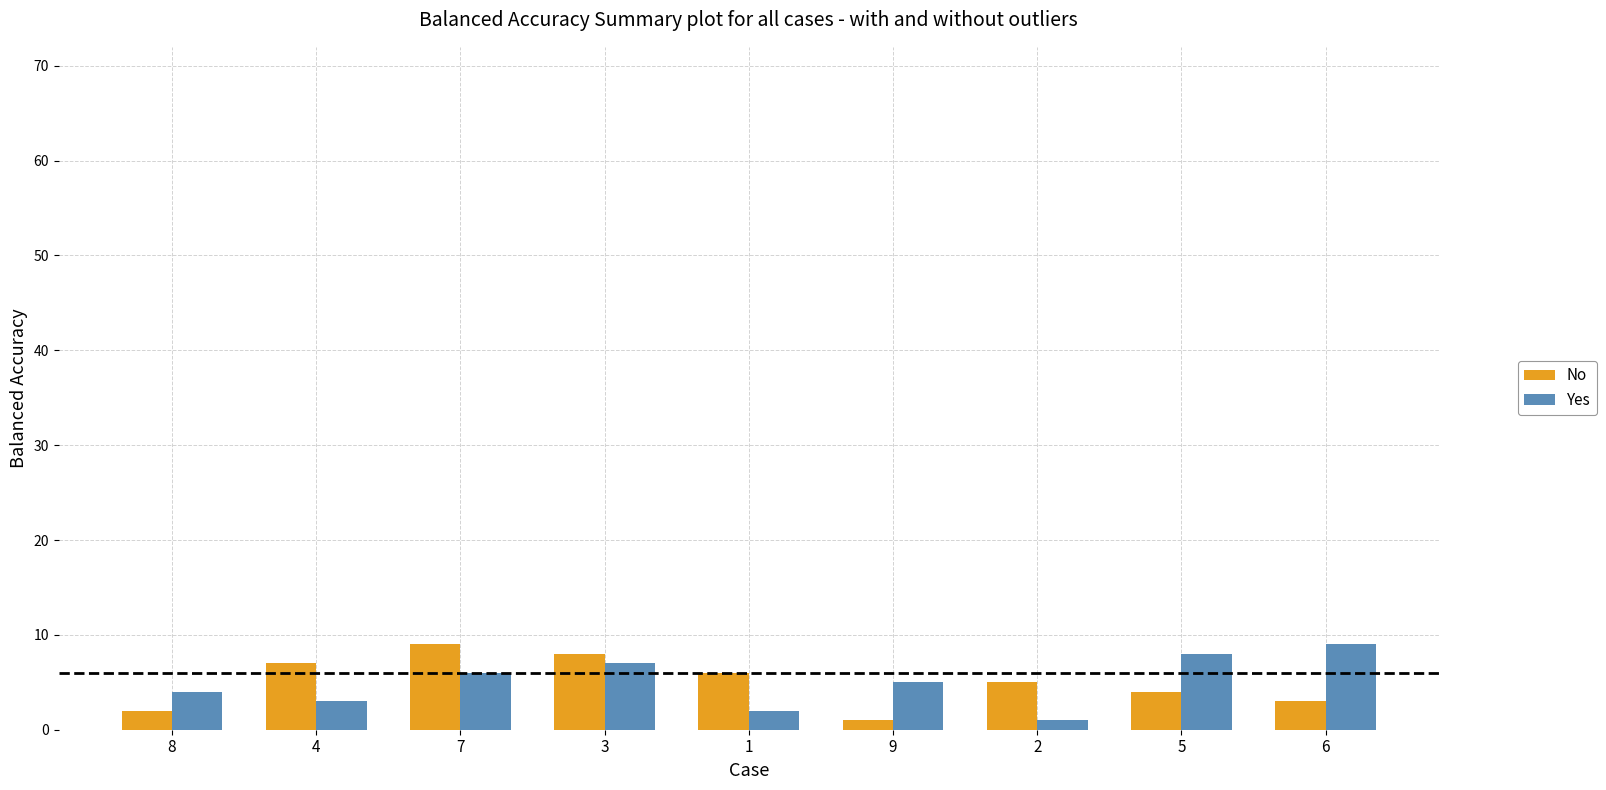

At which label does Yes first exceed 5?

7